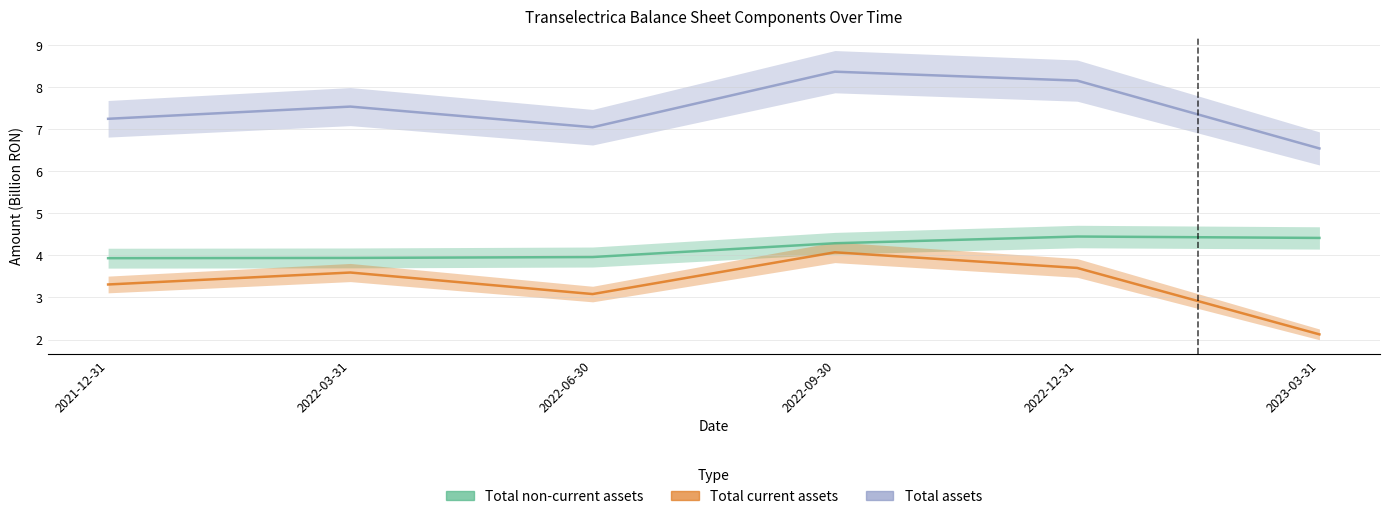

At which label is Total assets closest to 7?

2022-06-30